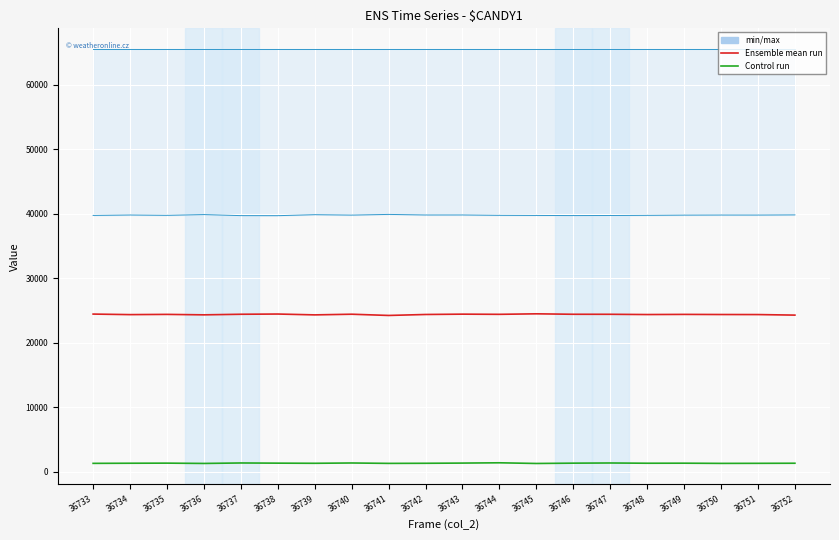

Which series changed the most between 36739 and 36747?

Ensemble mean run